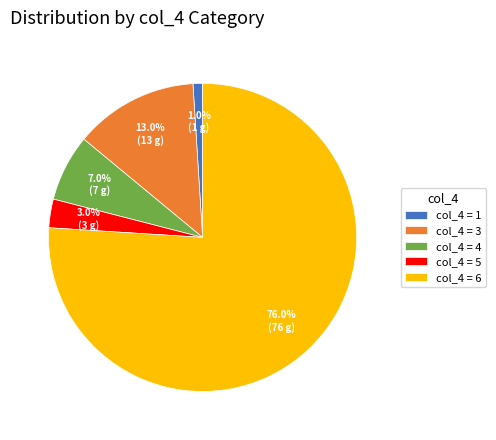

How many segments does this pie chart have?

5